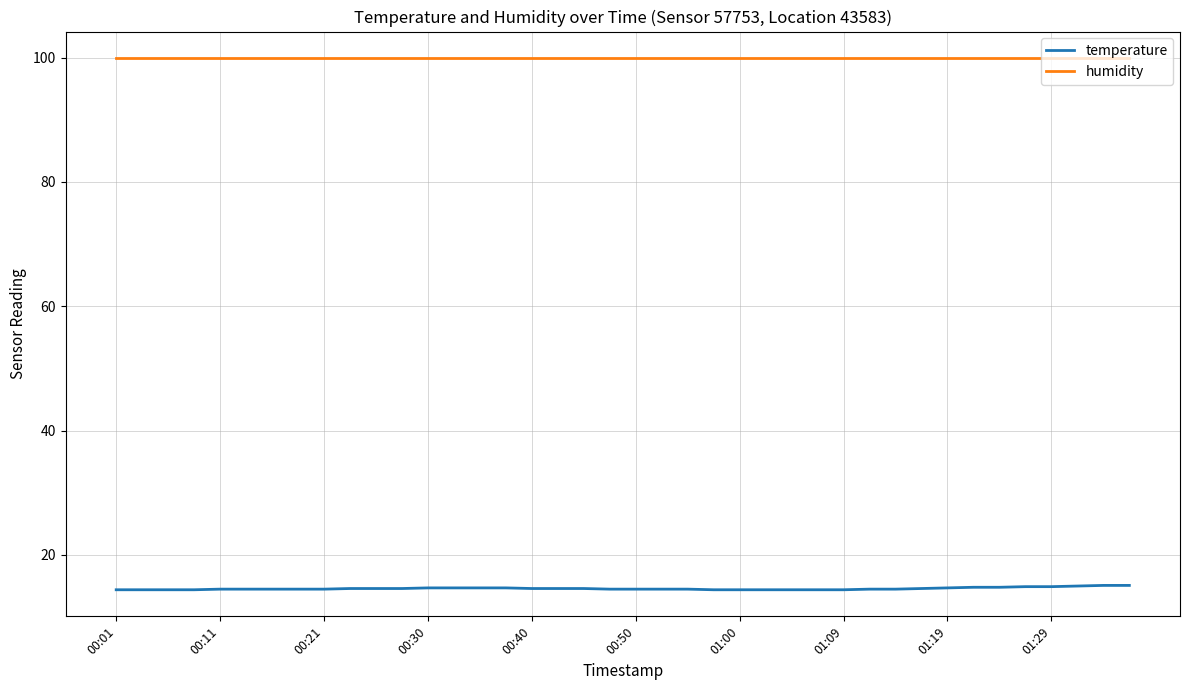

True or false: humidity and temperature intersect in this chart.

False